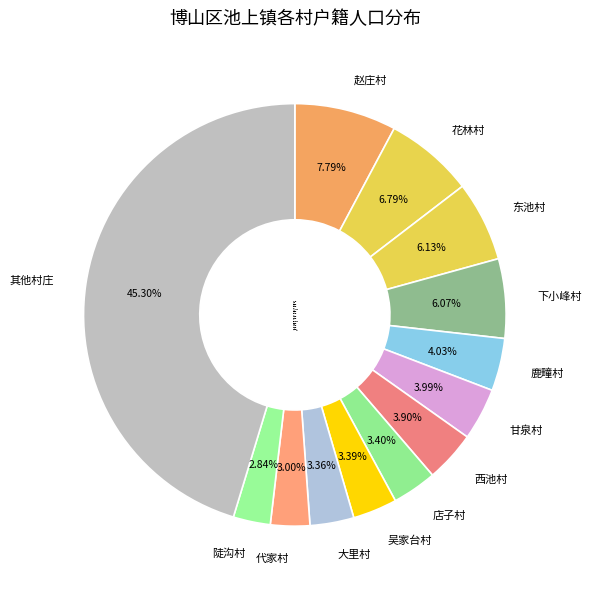

Does any single category account for the majority?

No